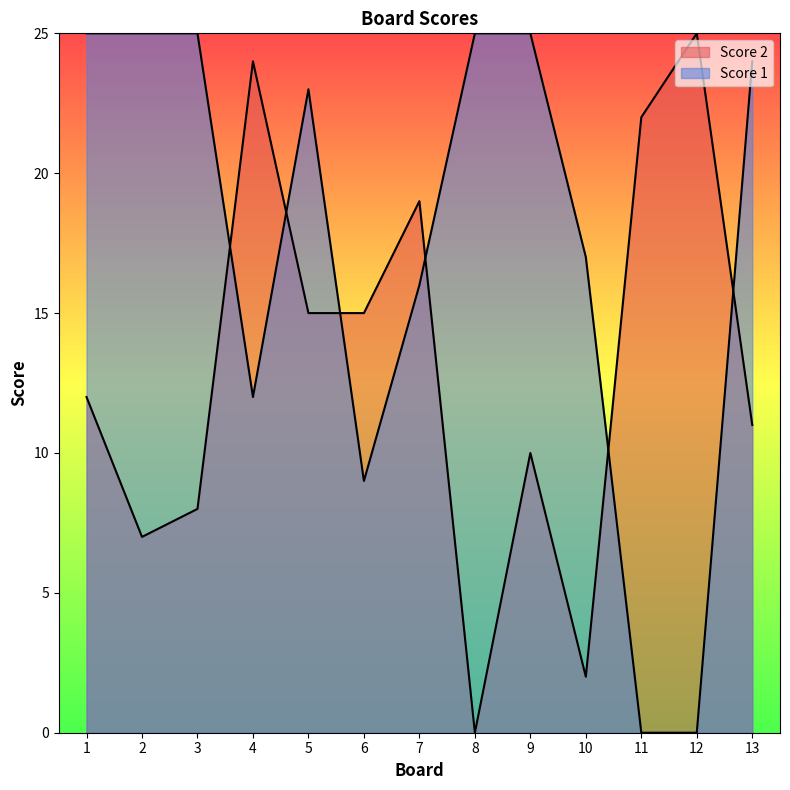

Does the chart have visible grid lines?

No